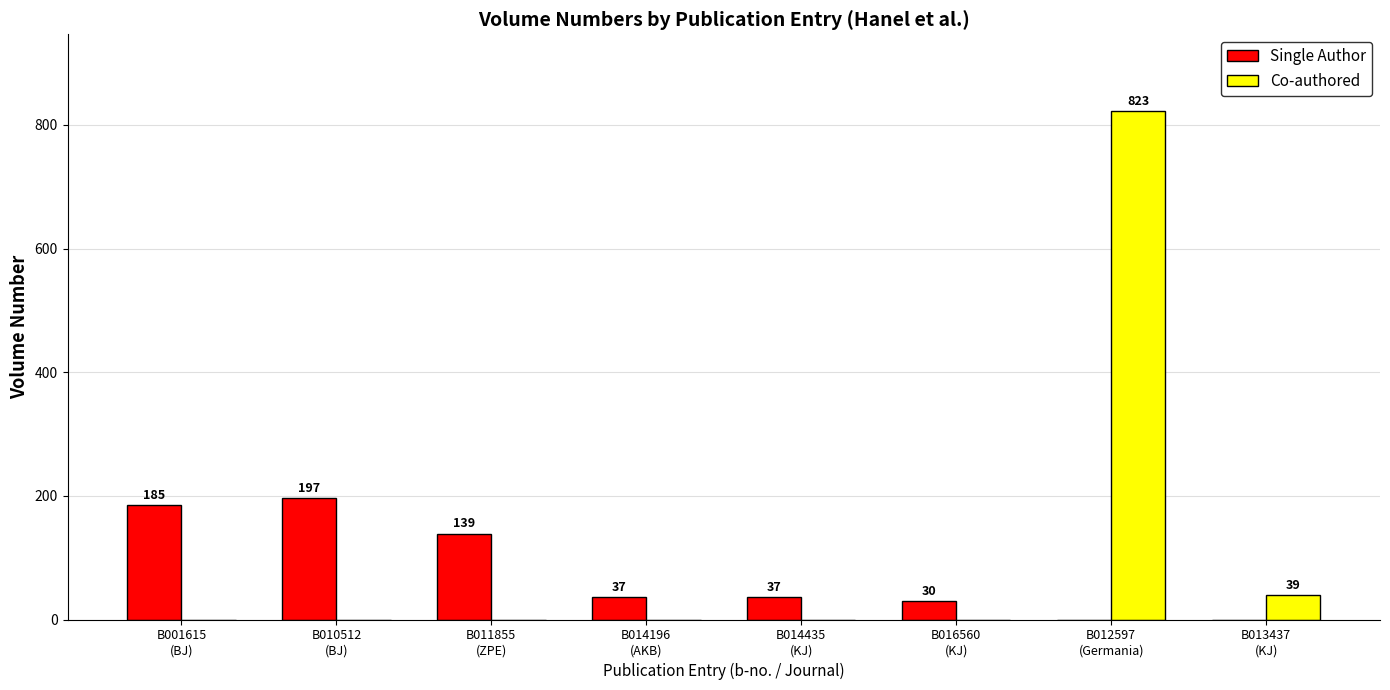

What is the sum of the Co-authored values at B012597
(Germania) and B011855
(ZPE)?

823